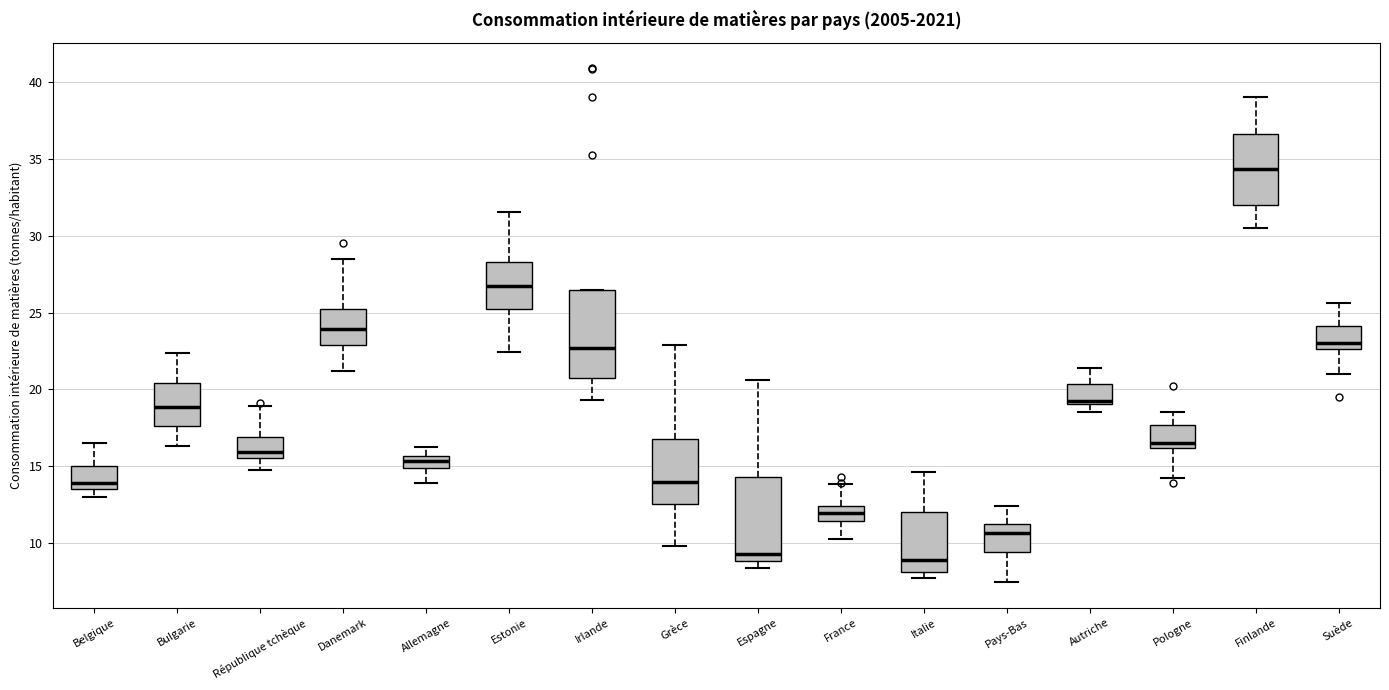

Reading left to right, read every box against the y-axis: the position of its median line, the range the box covers, and the ends of its whiskers. The values are not printed on the chart, so give them approximately, as read against the axis.

Belgique: median 14.0, box 13.5 to 15.0, whiskers 13.0 to 16.5
Bulgarie: median 19.0, box 17.5 to 20.5, whiskers 16.5 to 22.5
République tchèque: median 16.0, box 15.5 to 17.0, whiskers 14.5 to 19.0
Danemark: median 24.0, box 23.0 to 25.0, whiskers 21.0 to 28.5
Allemagne: median 15.5 (inside the box), box 15.0 to 15.5, whiskers 14.0 to 16.5
Estonie: median 27.0, box 25.5 to 28.5, whiskers 22.5 to 31.5
Irlande: median 22.5, box 20.5 to 26.5, whiskers 19.5 to 26.5
Grèce: median 14.0, box 12.5 to 17.0, whiskers 10.0 to 23.0
Espagne: median 9.5, box 9.0 to 14.5, whiskers 8.5 to 20.5
France: median 12.0, box 11.5 to 12.5, whiskers 10.5 to 14.0
Italie: median 9.0, box 8.0 to 12.0, whiskers 7.5 to 14.5
Pays-Bas: median 10.5, box 9.5 to 11.0, whiskers 7.5 to 12.5
Autriche: median 19.5, box 19.0 to 20.5, whiskers 18.5 to 21.5
Pologne: median 16.5, box 16.0 to 17.5, whiskers 14.0 to 18.5
Finlande: median 34.5, box 32.0 to 36.5, whiskers 30.5 to 39.0
Suède: median 23.0, box 22.5 to 24.0, whiskers 21.0 to 25.5